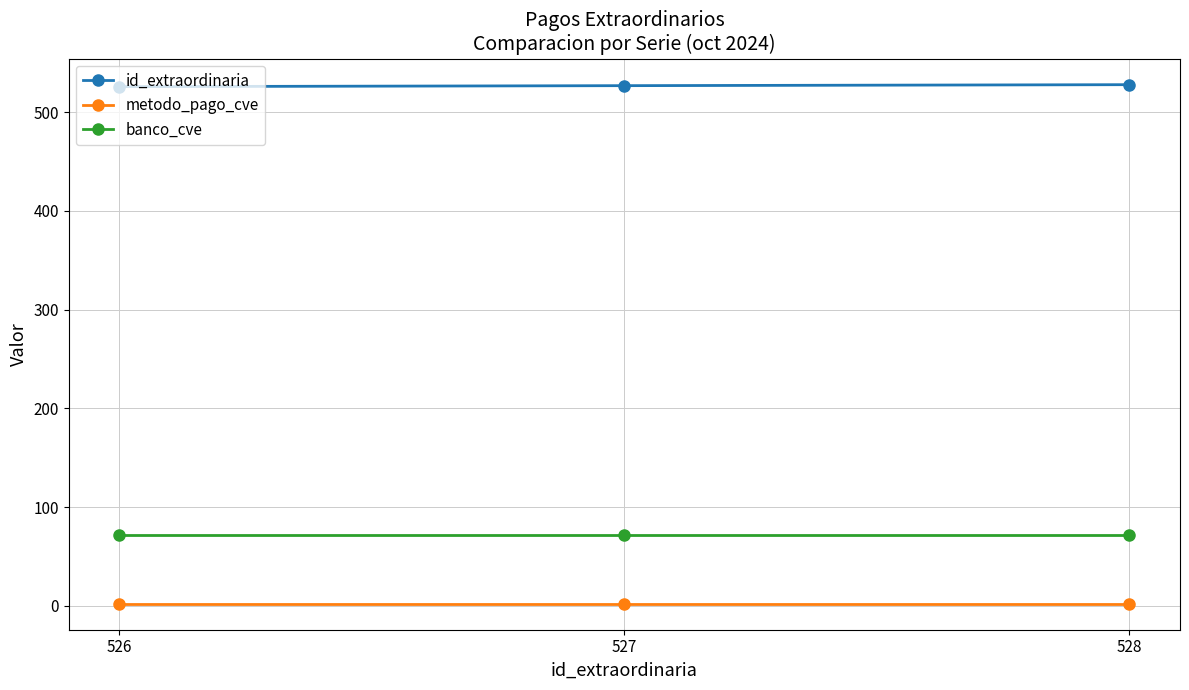

Rank the series at 528 from highest to lowest value.

id_extraordinaria, banco_cve, metodo_pago_cve